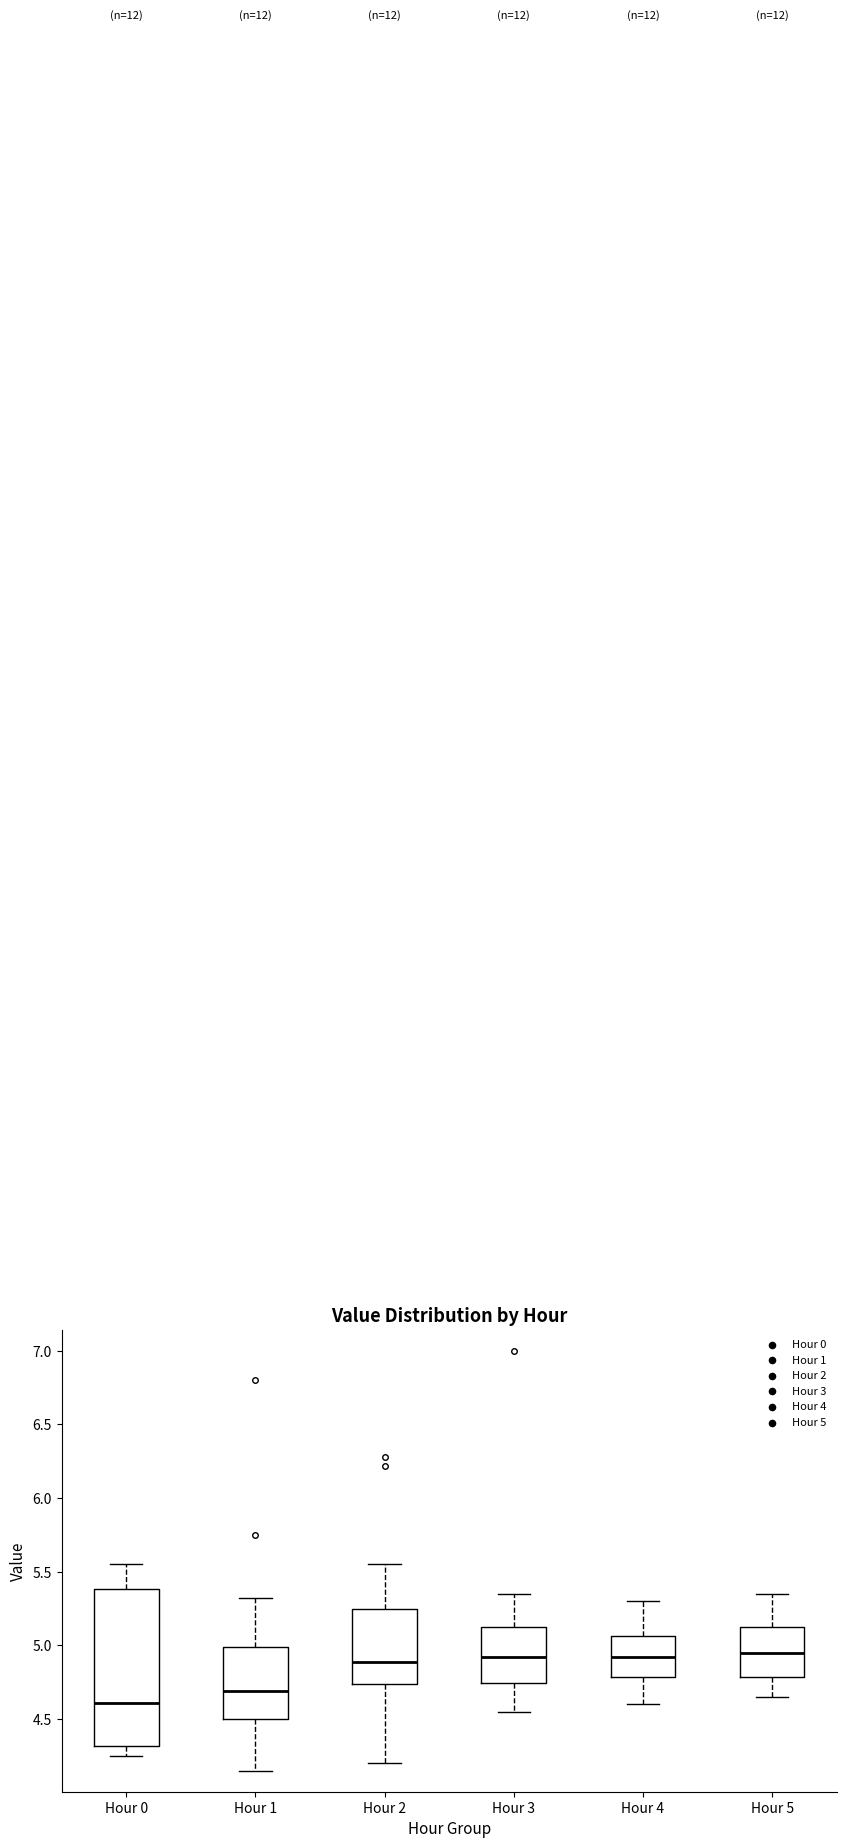

Reading left to right, transcribe this box plot: for each box, give where its median line is, the range the box spans, and where its two whiskers end, as read against the y-axis. The values are not printed on the chart, so give them approximately, as read against the axis.

Hour 0: median 4.60, box 4.30 to 5.40, whiskers 4.25 to 5.55
Hour 1: median 4.70, box 4.50 to 5.00, whiskers 4.15 to 5.30
Hour 2: median 4.90, box 4.75 to 5.25, whiskers 4.20 to 5.55
Hour 3: median 4.95, box 4.75 to 5.15, whiskers 4.55 to 5.35
Hour 4: median 4.95, box 4.80 to 5.05, whiskers 4.60 to 5.30
Hour 5: median 4.95, box 4.80 to 5.15, whiskers 4.65 to 5.35